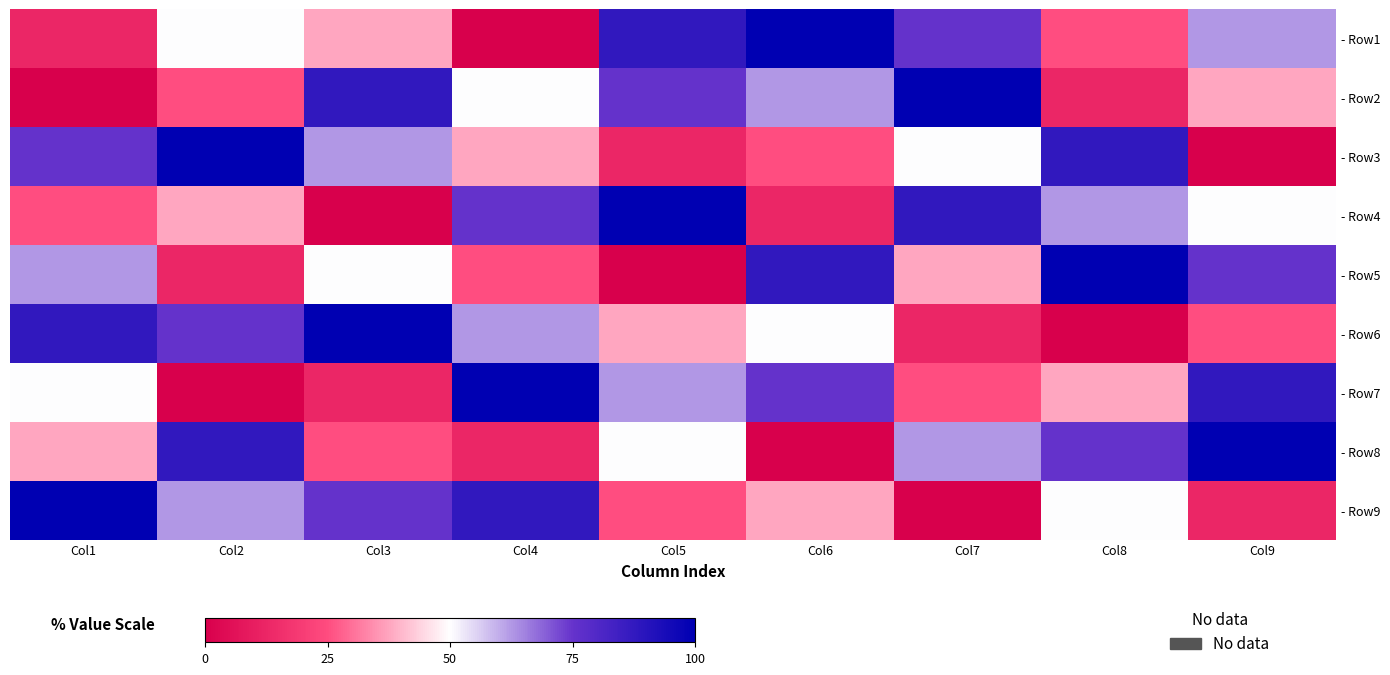

At which category does the chart reach its minimum across all series?

Col4